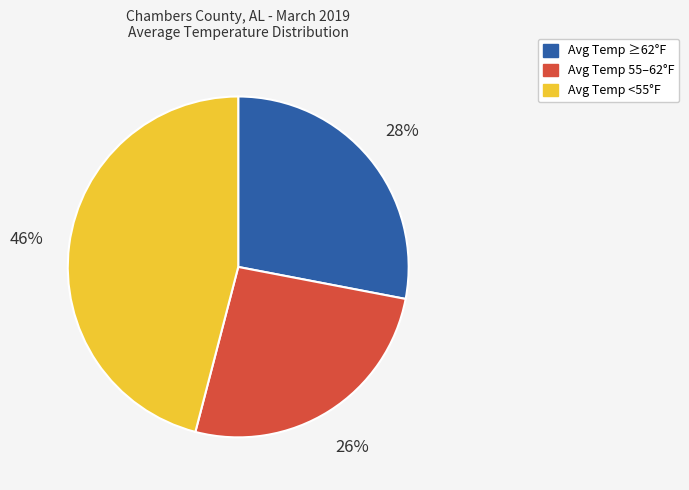

To the nearest percent, what is the difference between the largest and smallest slice percentages?

20%